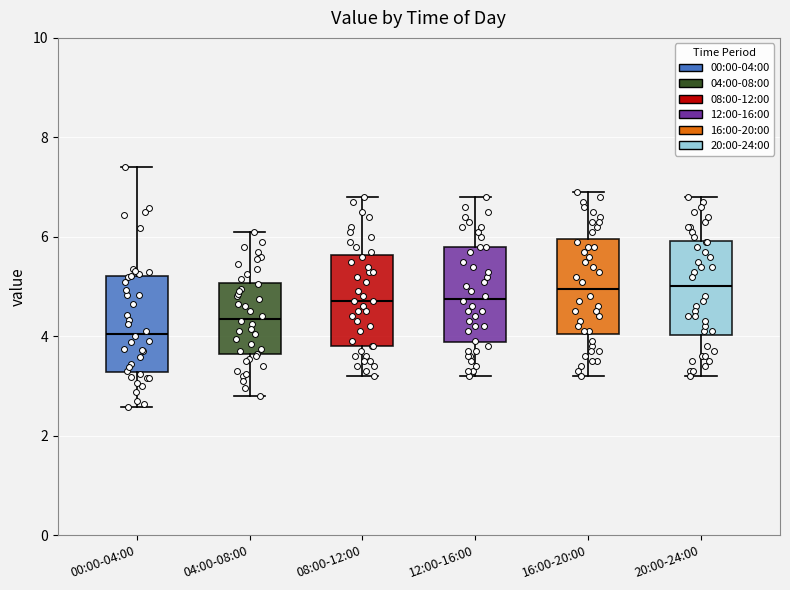

Reading left to right, transcribe this box plot: for each box, give where its median line is, the range the box spans, and where its two whiskers end, as read against the y-axis. The values are not printed on the chart, so give them approximately, as read against the axis.

00:00-04:00: median 4.0, box 3.2 to 5.2, whiskers 2.6 to 7.4
04:00-08:00: median 4.4, box 3.6 to 5.0, whiskers 2.8 to 6.2
08:00-12:00: median 4.8, box 3.8 to 5.6, whiskers 3.2 to 6.8
12:00-16:00: median 4.8, box 3.8 to 5.8, whiskers 3.2 to 6.8
16:00-20:00: median 5.0, box 4.0 to 6.0, whiskers 3.2 to 7.0
20:00-24:00: median 5.0, box 4.0 to 6.0, whiskers 3.2 to 6.8